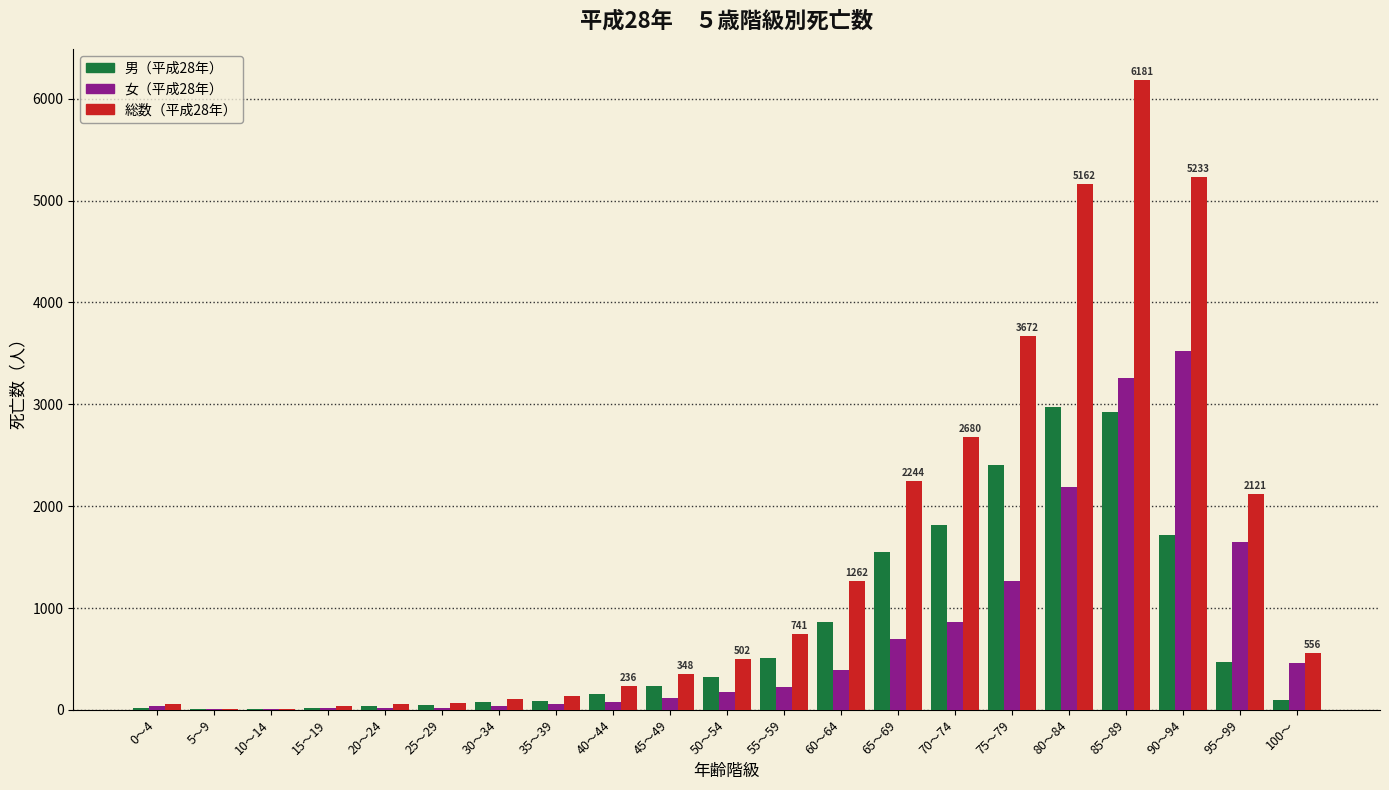

At which category is the sum across all series the highest?

85～89